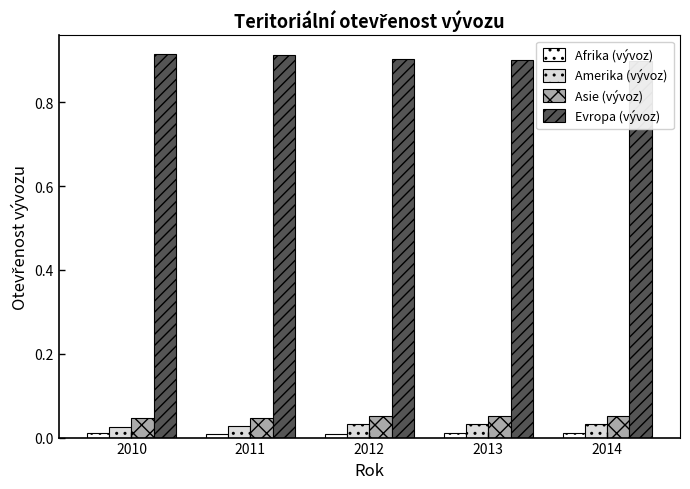

Reading right to left, extract all data points from this chart.

Afrika (vývoz): 2014=0.0	2013=0.0	2012=0.0	2011=0.0	2010=0.0
Amerika (vývoz): 2014=0.0	2013=0.0	2012=0.0	2011=0.0	2010=0.0
Asie (vývoz): 2014=0.1	2013=0.1	2012=0.1	2011=0.0	2010=0.0
Evropa (vývoz): 2014=0.9	2013=0.9	2012=0.9	2011=0.9	2010=0.9